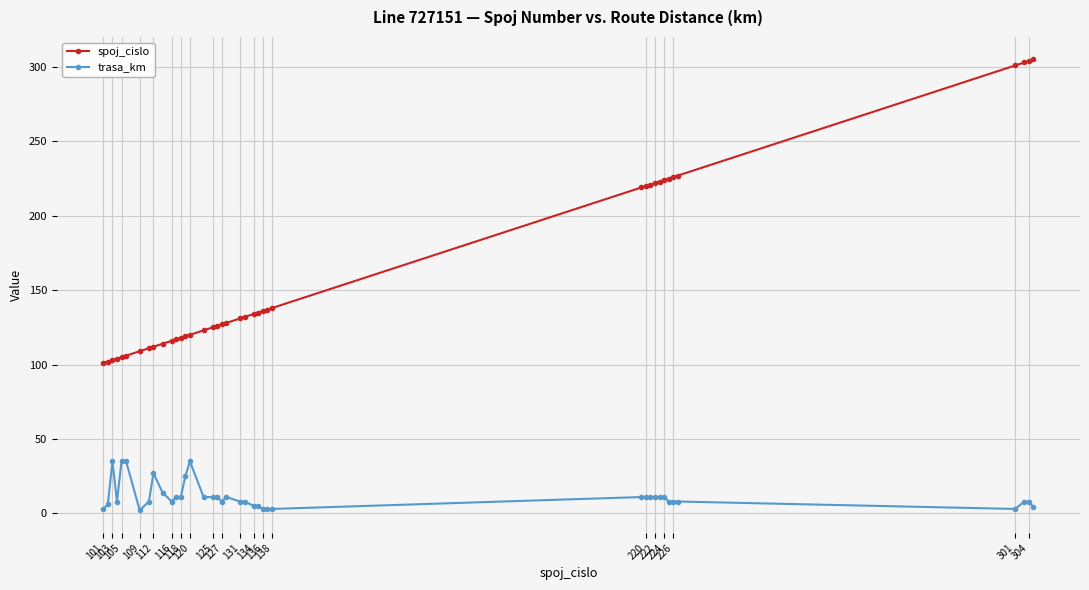

Which series has the widest spread of values?

spoj_cislo